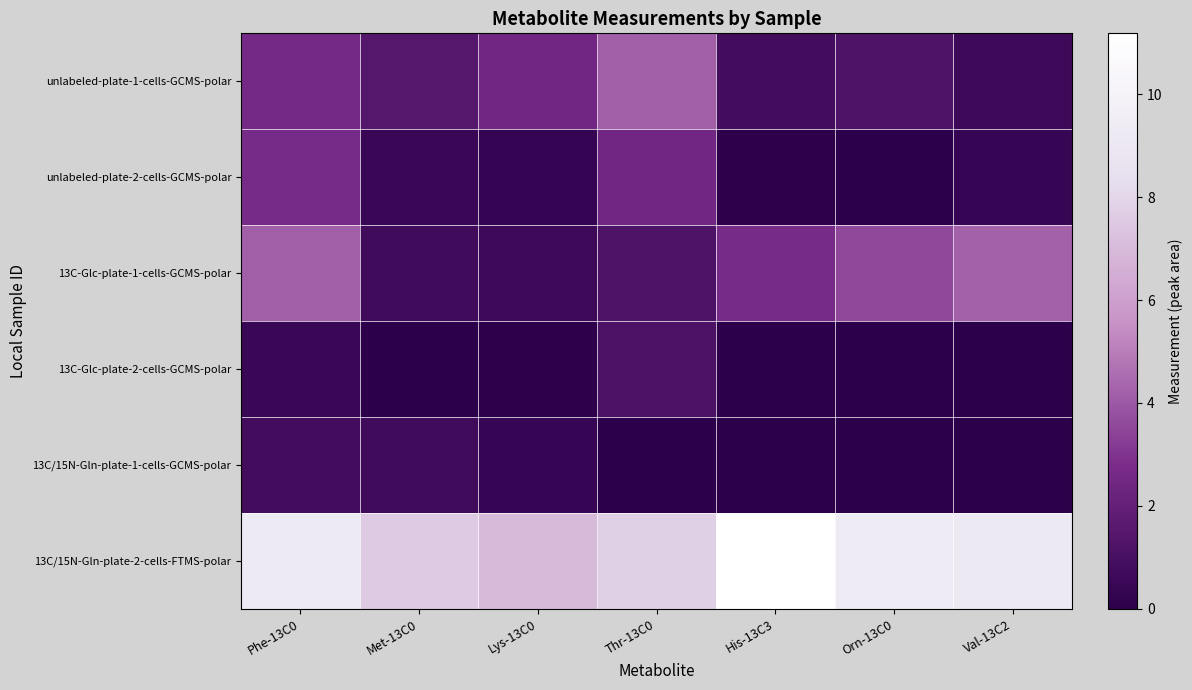

Rank the series by their maximum value, from lowest to highest.

13C/15N-Gln-plate-1-cells-GCMS-polar, 13C-Glc-plate-2-cells-GCMS-polar, unlabeled-plate-2-cells-GCMS-polar, unlabeled-plate-1-cells-GCMS-polar, 13C-Glc-plate-1-cells-GCMS-polar, 13C/15N-Gln-plate-2-cells-FTMS-polar